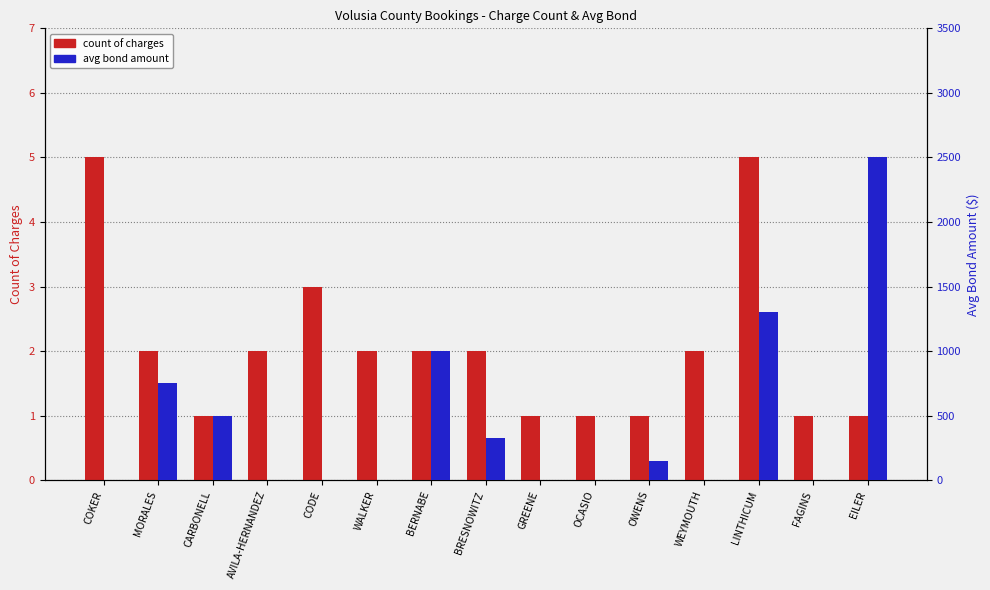

The value of count of charges at LINTHICUM is 8. True or false?

False